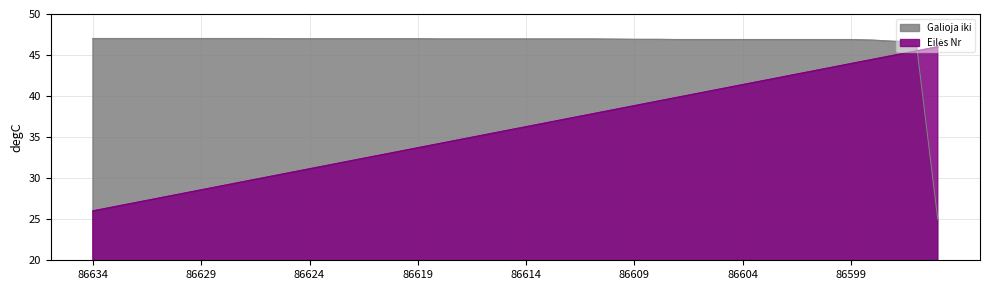

Rank the categories by Eilės Nr value from lowest to highest.

86634, 86633, 86632, 86631, 86630, 86629, 86628, 86627, 86626, 86625, 86624, 86623, 86622, 86621, 86620, 86619, 86618, 86617, 86616, 86615, 86614, 86613, 86612, 86611, 86610, 86609, 86608, 86607, 86606, 86605, 86604, 86603, 86602, 86601, 86600, 86599, 86598, 86597, 86596, 86595